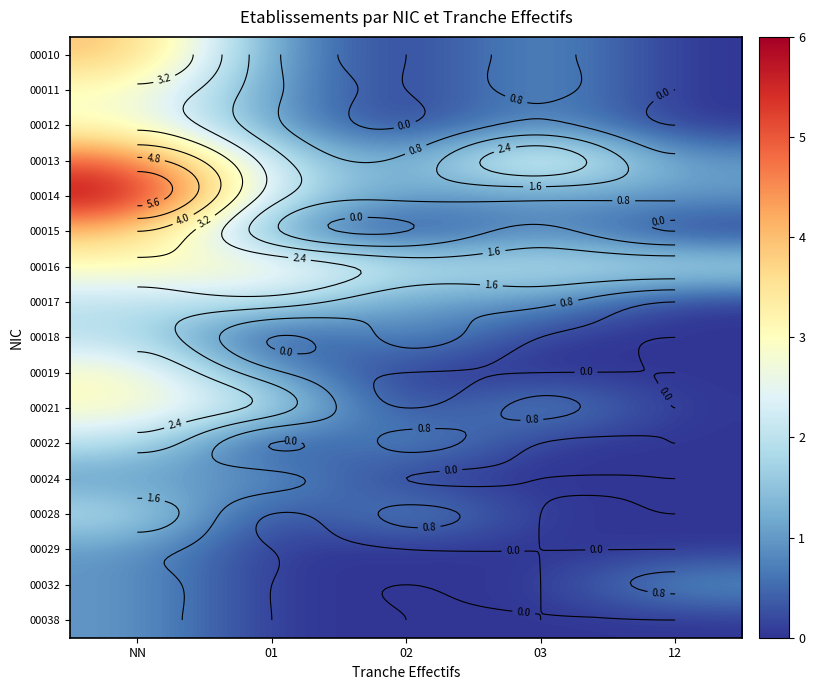

What is the spread (max minus min) of values at 01?

3